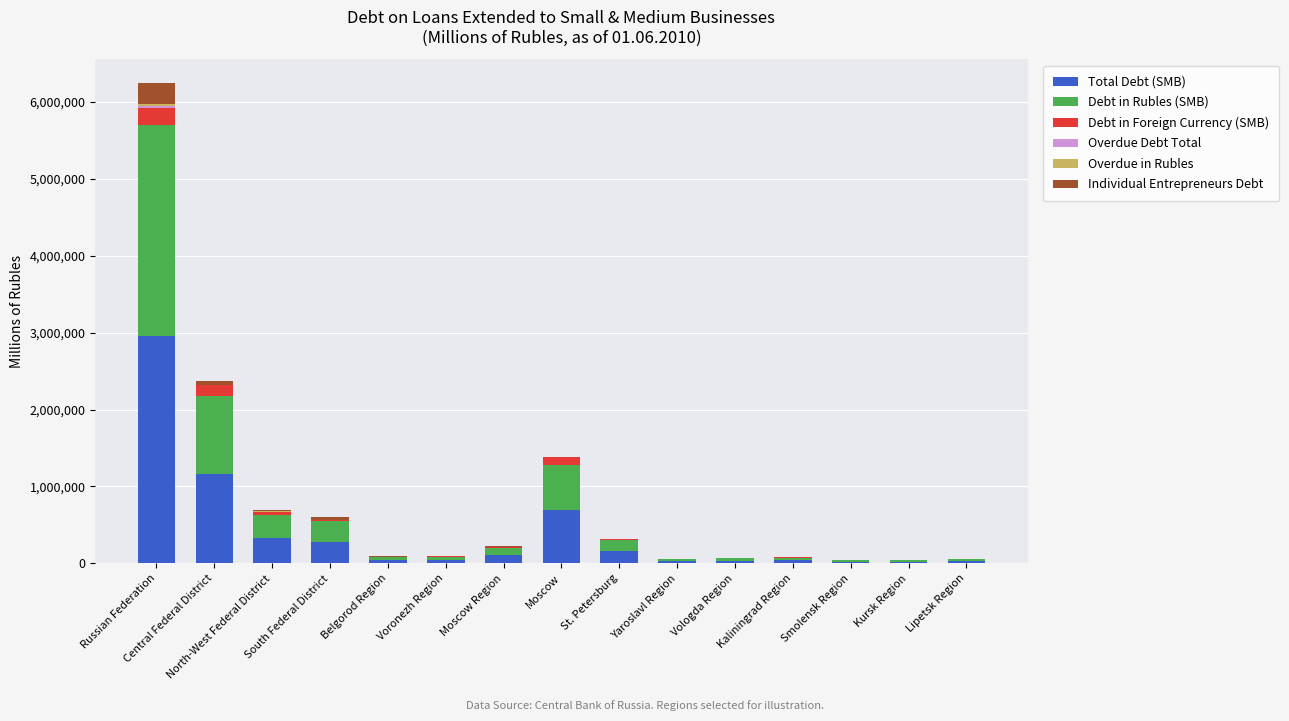

What is the highest value of the Total Debt (SMB) series?

2960337